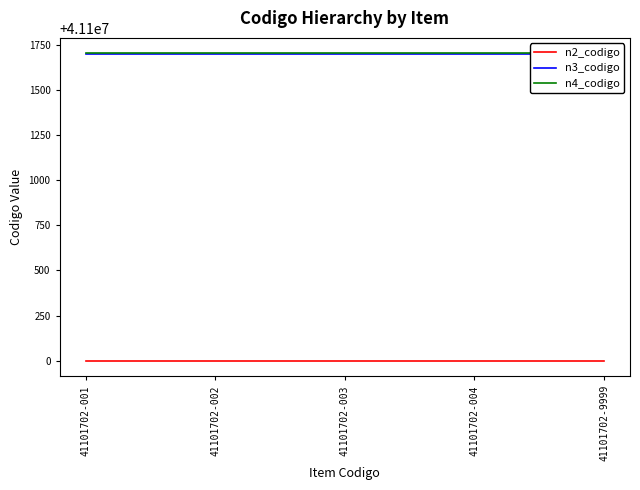

Rank the series at 41101702-004 from highest to lowest value.

n4_codigo, n3_codigo, n2_codigo